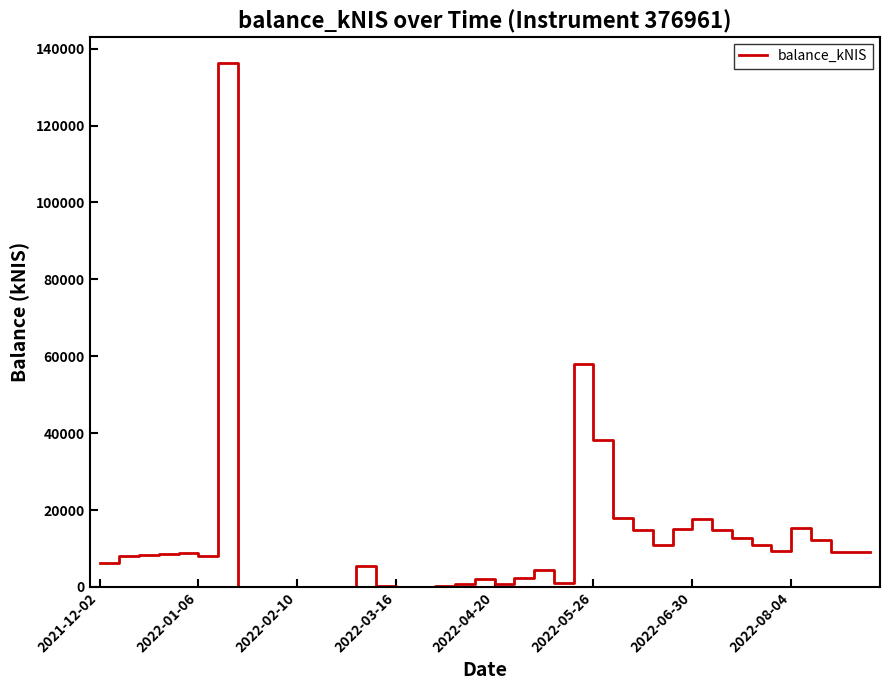

What is the maximum value shown in the chart?

136276.6